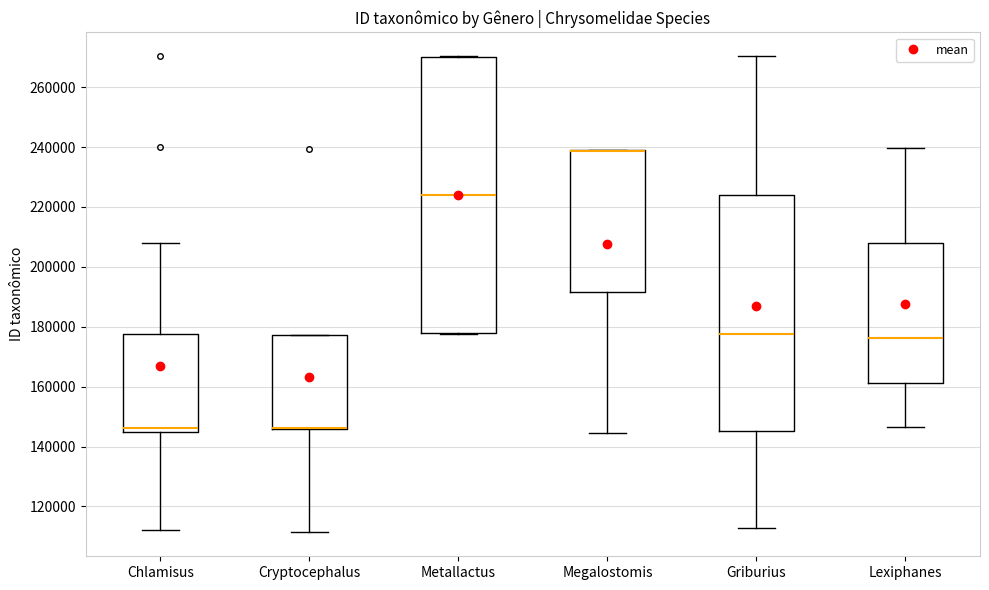

Comparing the boxes themselves (not the whiskers), which one is the tallest?

Metallactus